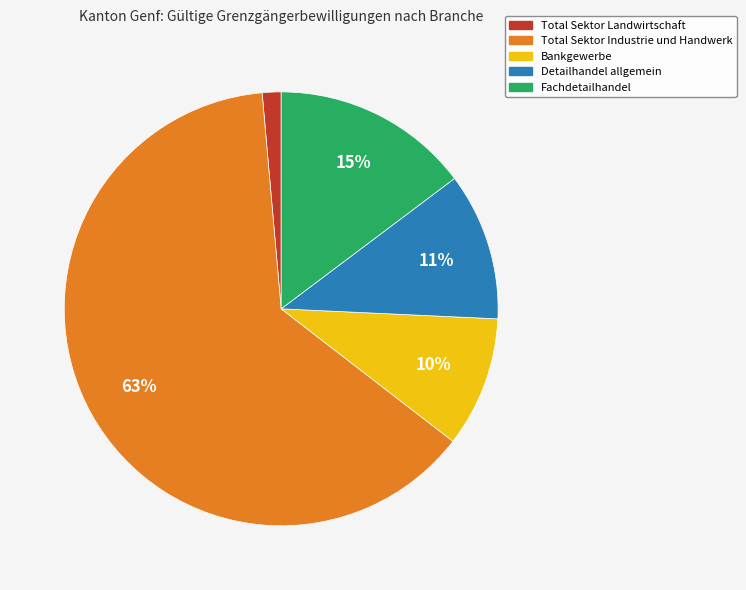

Count the number of slices in the pie.

5